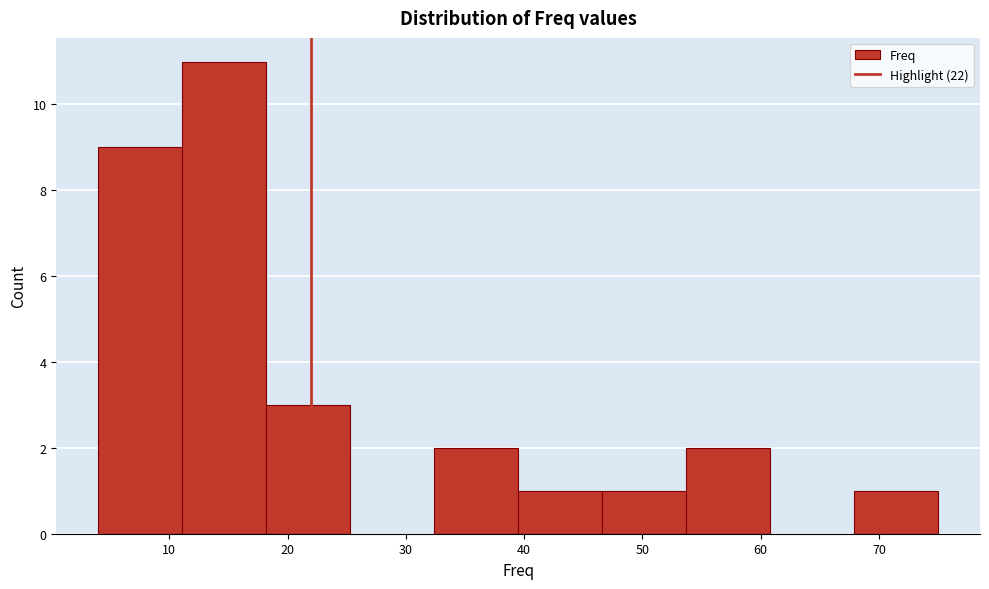

What is the height of the bar covering 11.1 to 18.2 on the x-axis? Neither the bar edges nor the heights are printed on the chart, so give them approximately, as read against the axes.

11